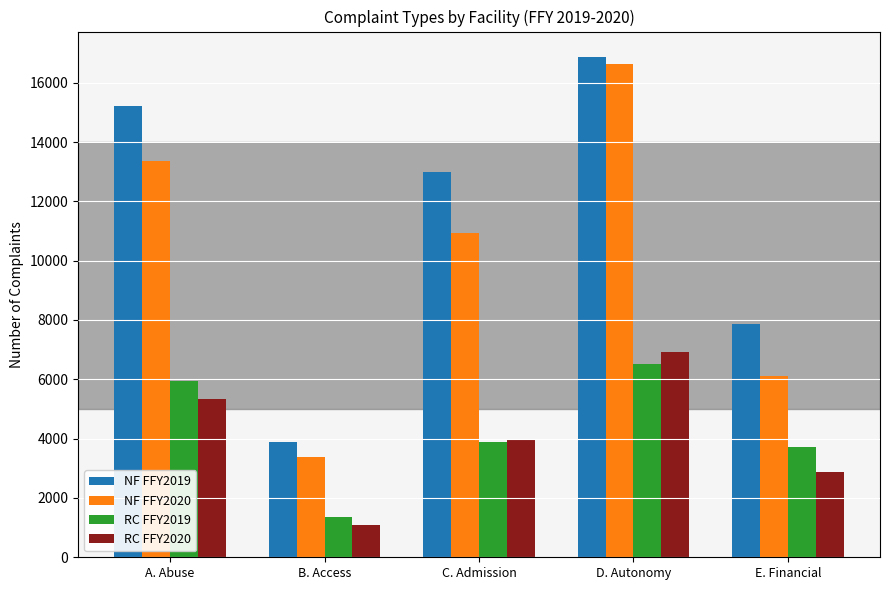

What is the sum of the RC FFY2020 values at A. Abuse and B. Access?

6432